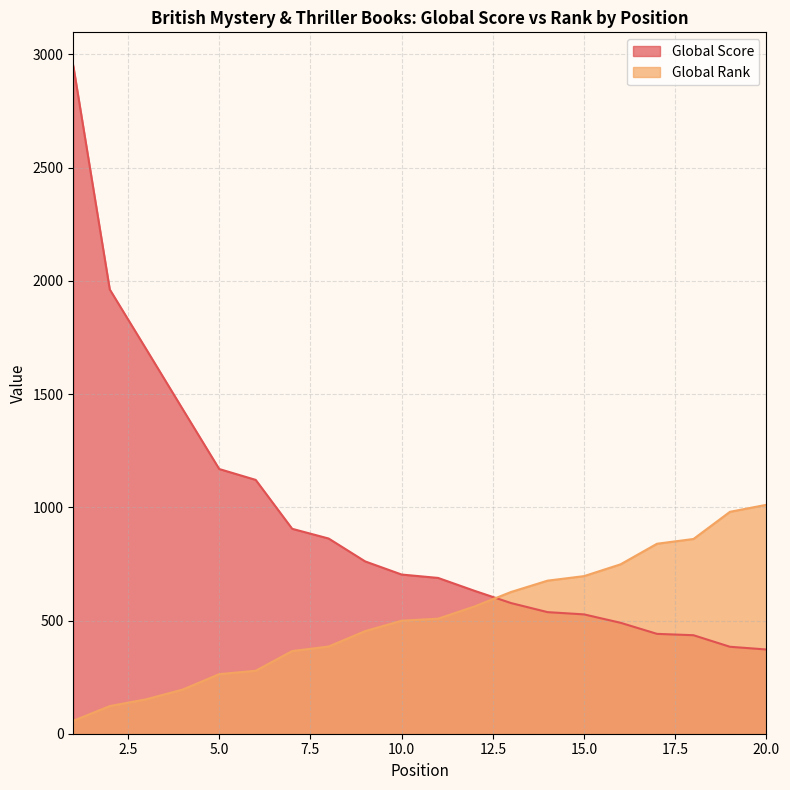

Which series ends up on top after the final intersection of Global Score and Global Rank?

Global Rank